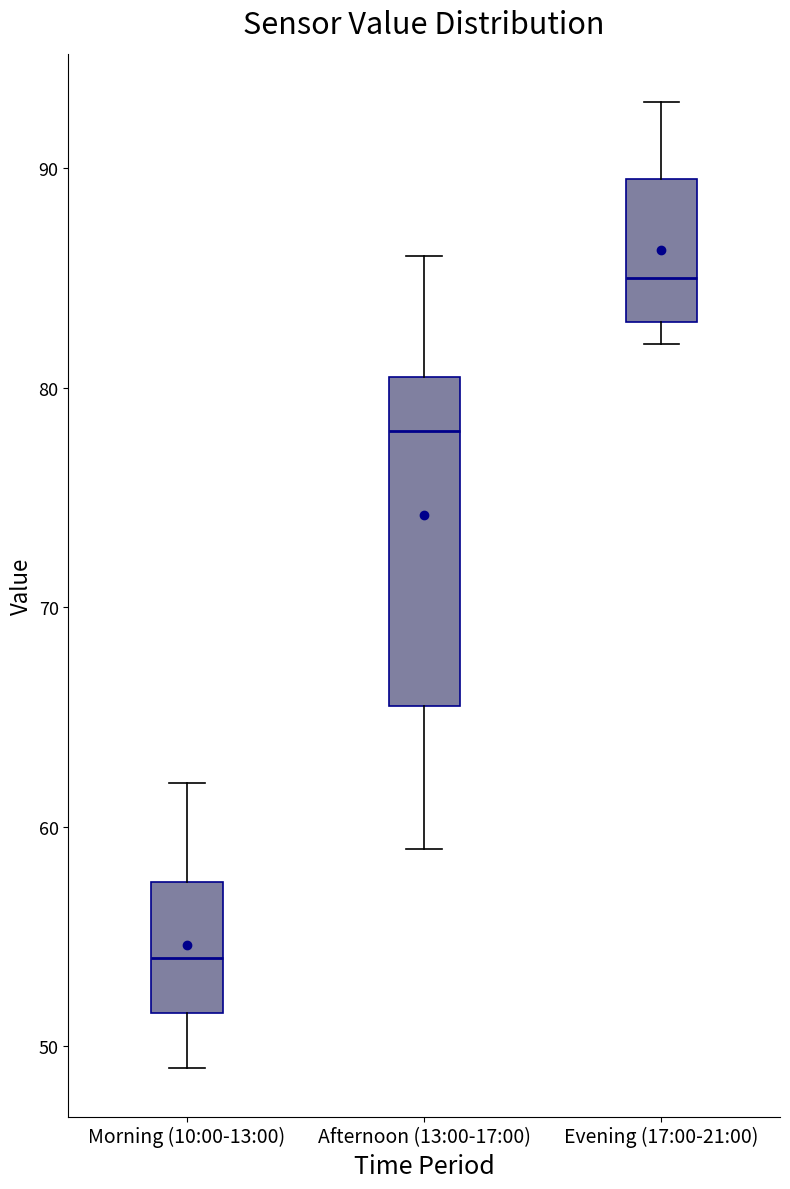

Reading left to right, transcribe this box plot: for each box, give where its median line is, the range the box spans, and where its two whiskers end, as read against the y-axis. The values are not printed on the chart, so give them approximately, as read against the axis.

Morning (10:00-13:00): median 54, box 52 to 58, whiskers 49 to 62
Afternoon (13:00-17:00): median 78, box 66 to 81, whiskers 59 to 86
Evening (17:00-21:00): median 85, box 83 to 90, whiskers 82 to 93